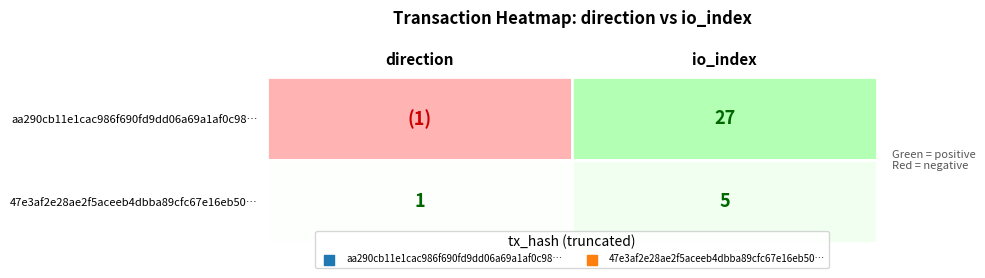

At how many categories does at least one series exceed 16?

1